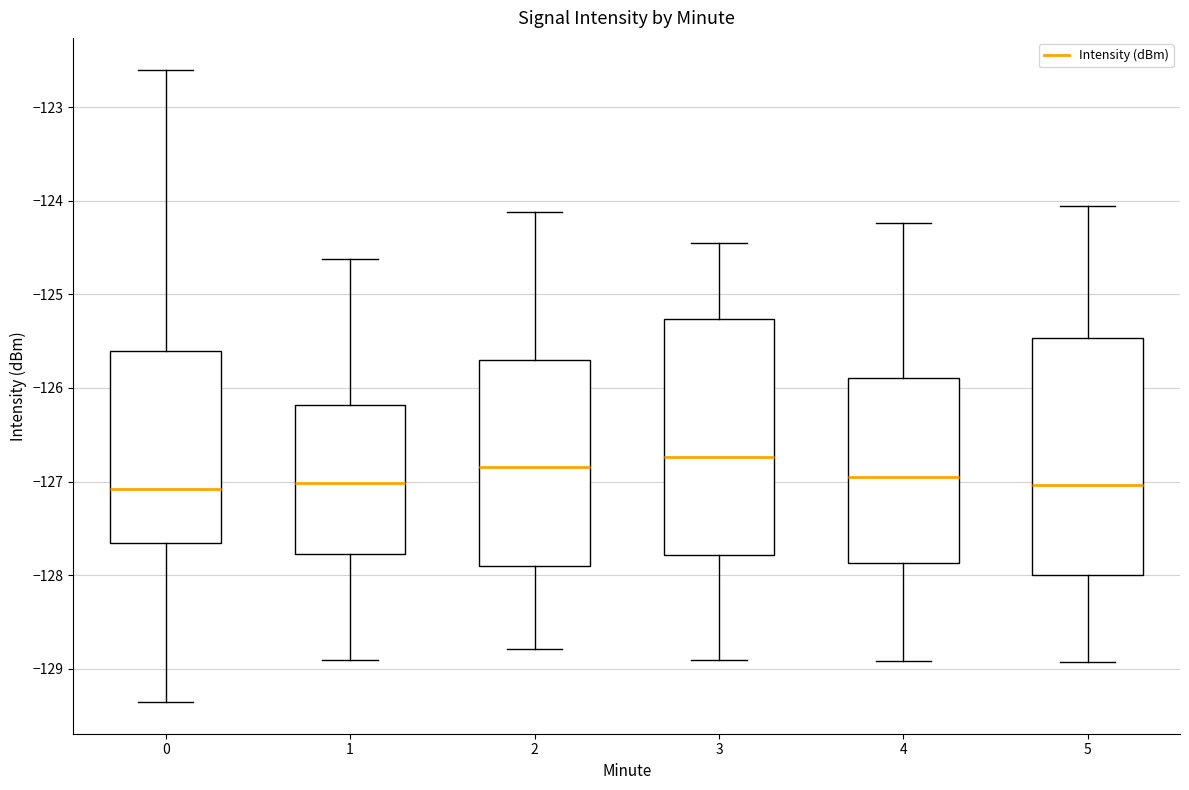

Where is the lower edge of the box at x = 3 on the y-axis? The values are not printed on the chart, so give them approximately, as read against the axis.

-127.8